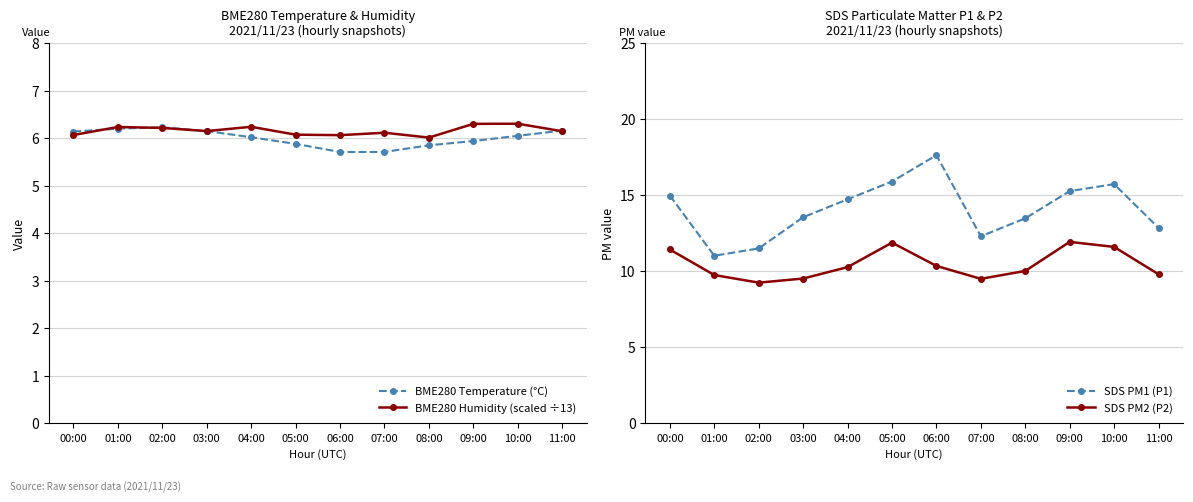

True or false: BME280 Temperature (°C) and SDS PM2 (P2) intersect in this chart.

False